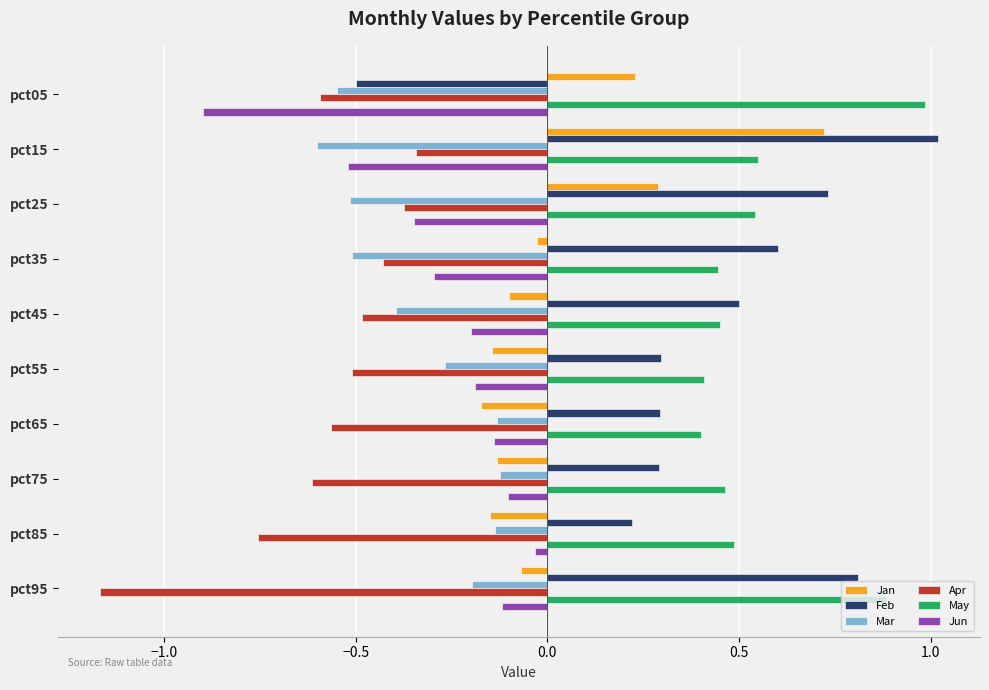

What is the difference between the second highest and minimum values in the Jun series?

0.8